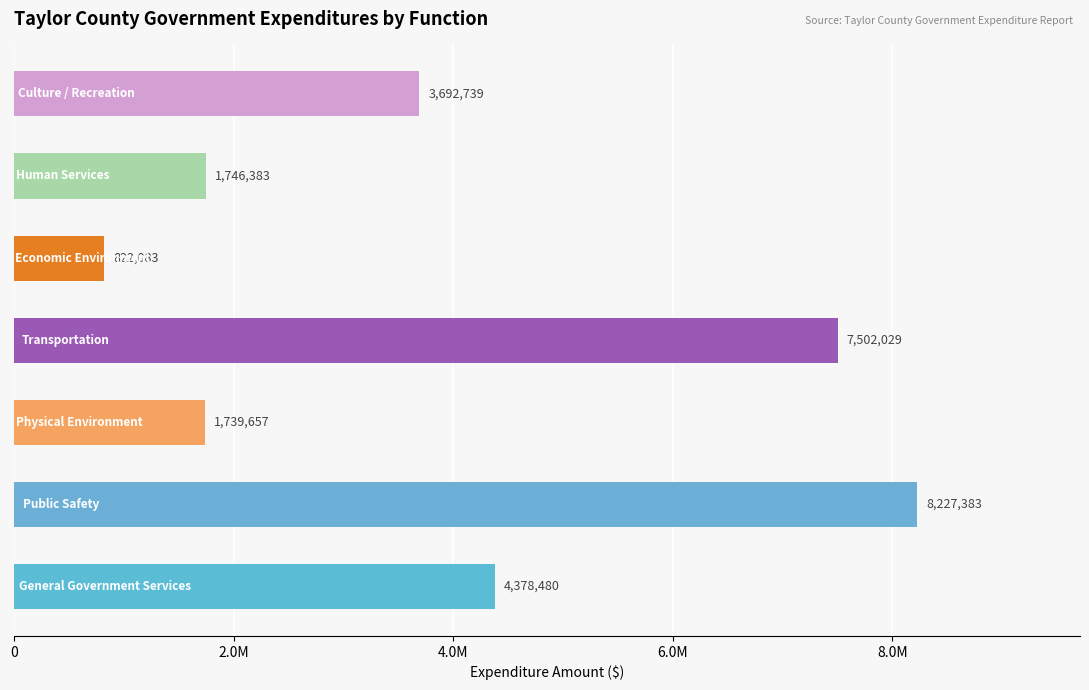

Are the bars horizontal?

Yes